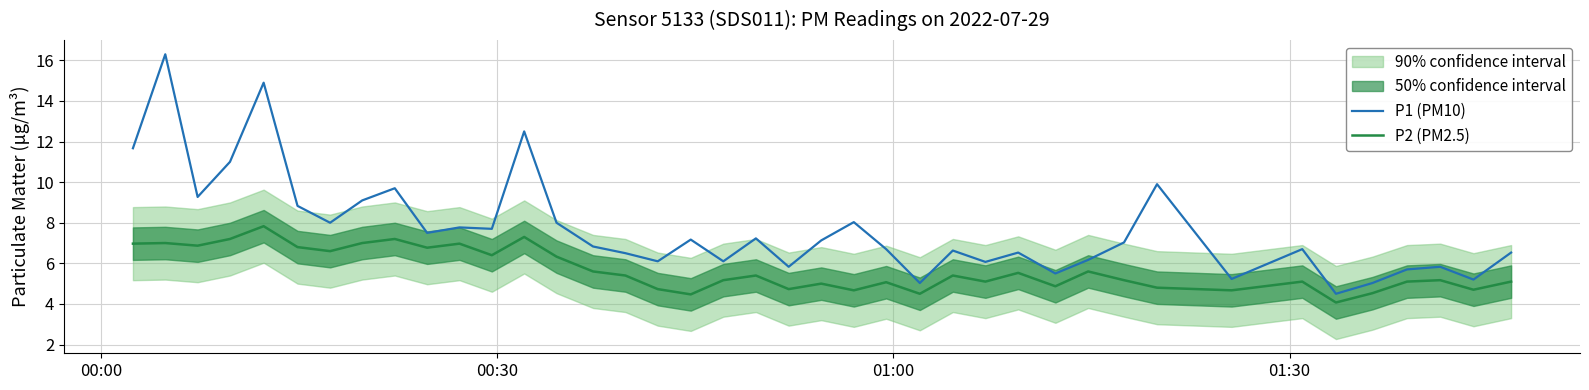

True or false: P2 (PM2.5) and P1 (PM10) cross at least once.

False